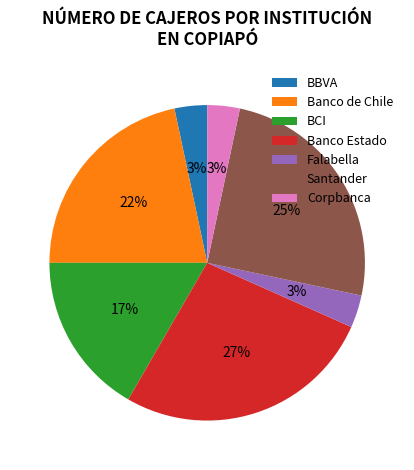

Between Santander and Corpbanca, which is larger?

Santander